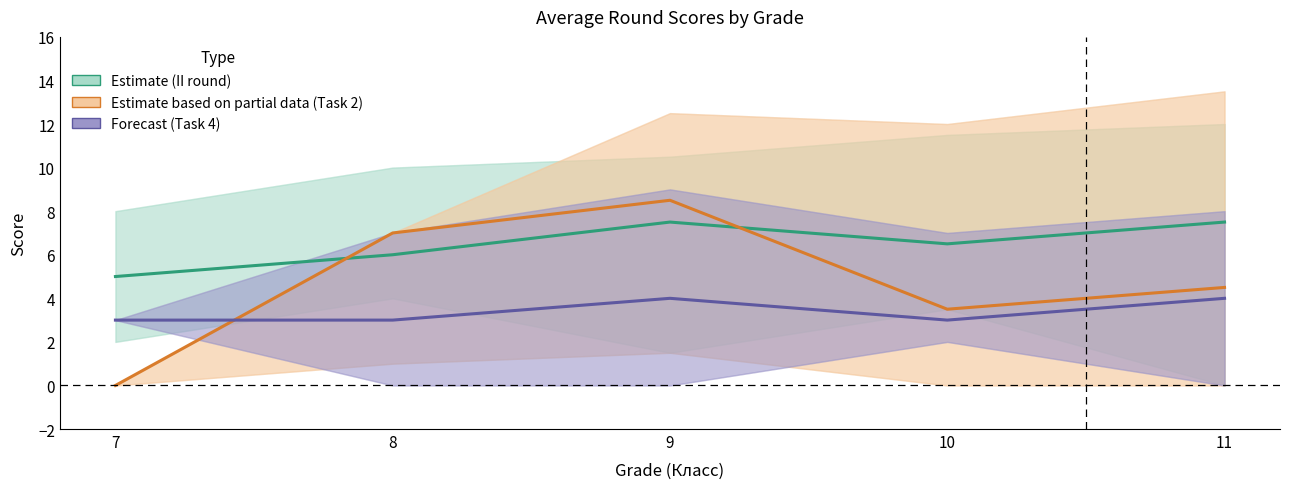

How many series are shown in this chart?

3